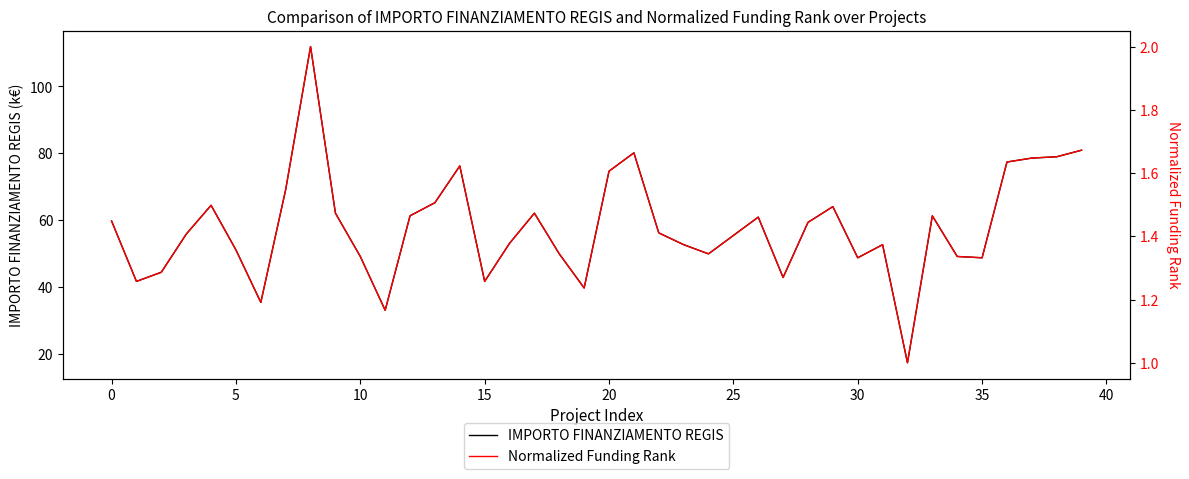

The value of Normalized Funding Rank at 21 is 2.6. True or false?

False